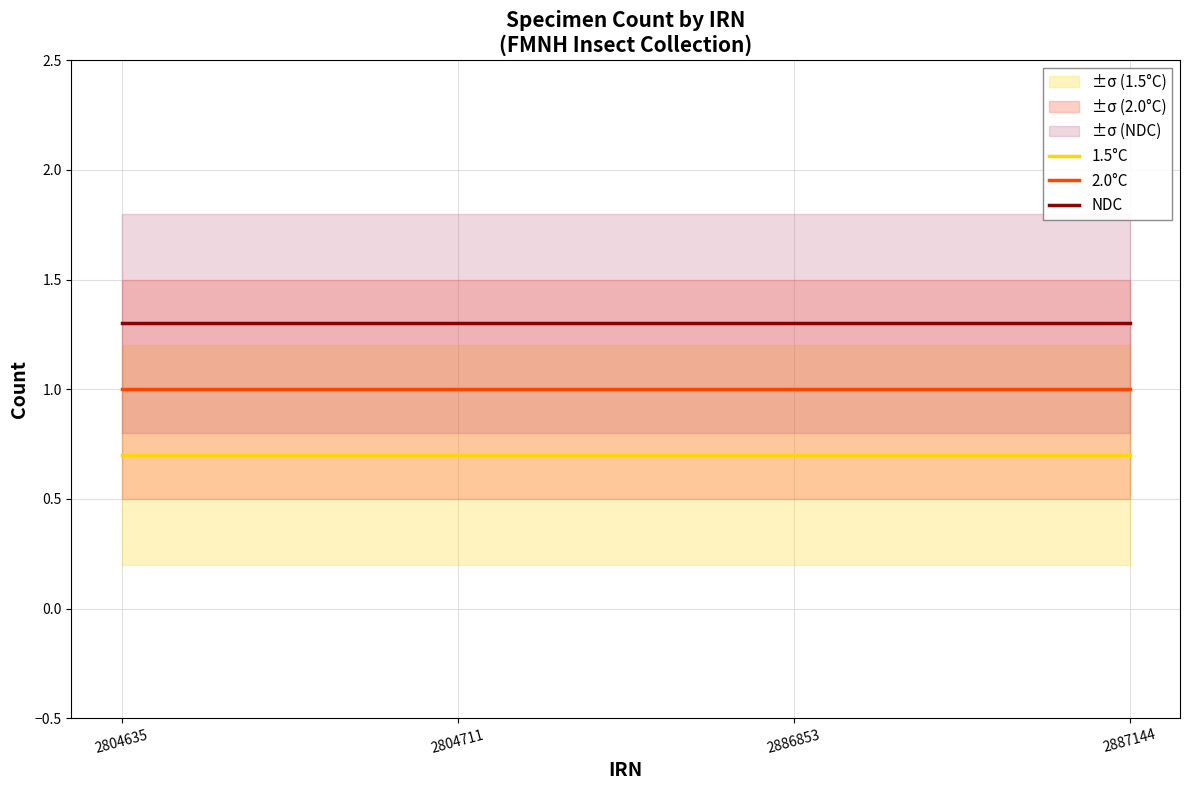

How many lines are shown in the chart?

3